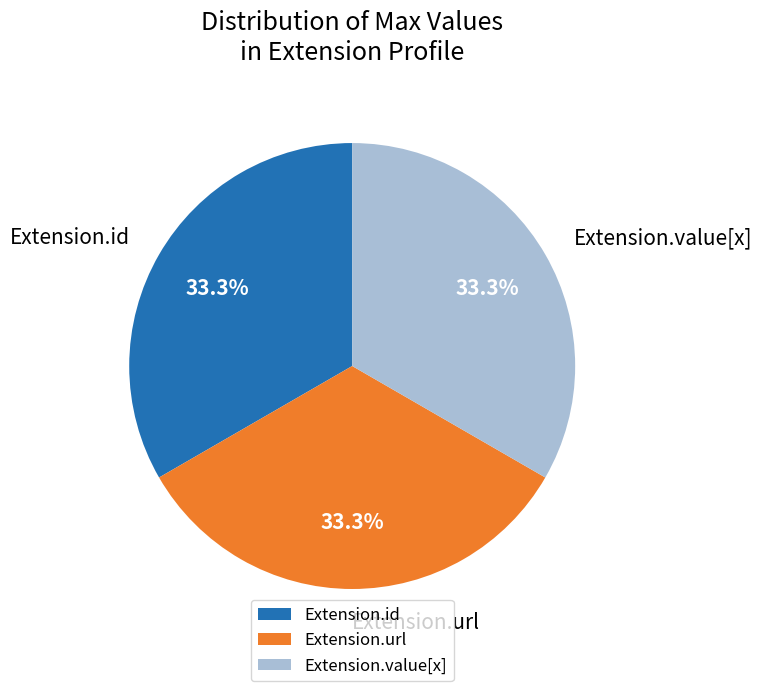

How many slices are in this pie chart?

3